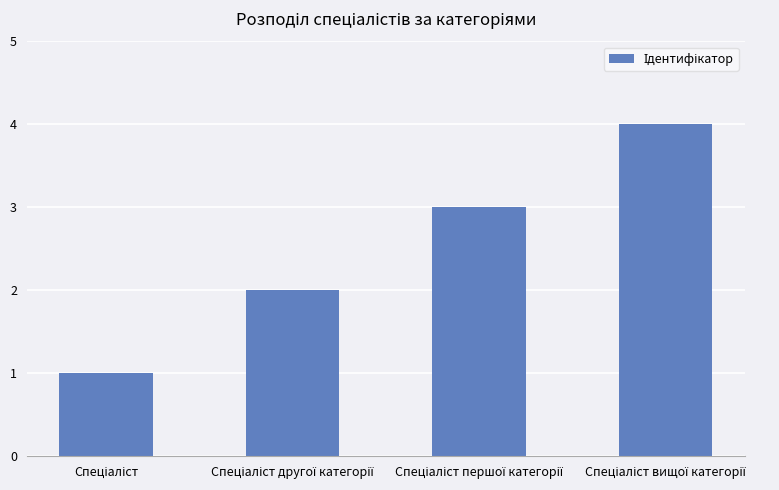

What is the sum of all values?

10